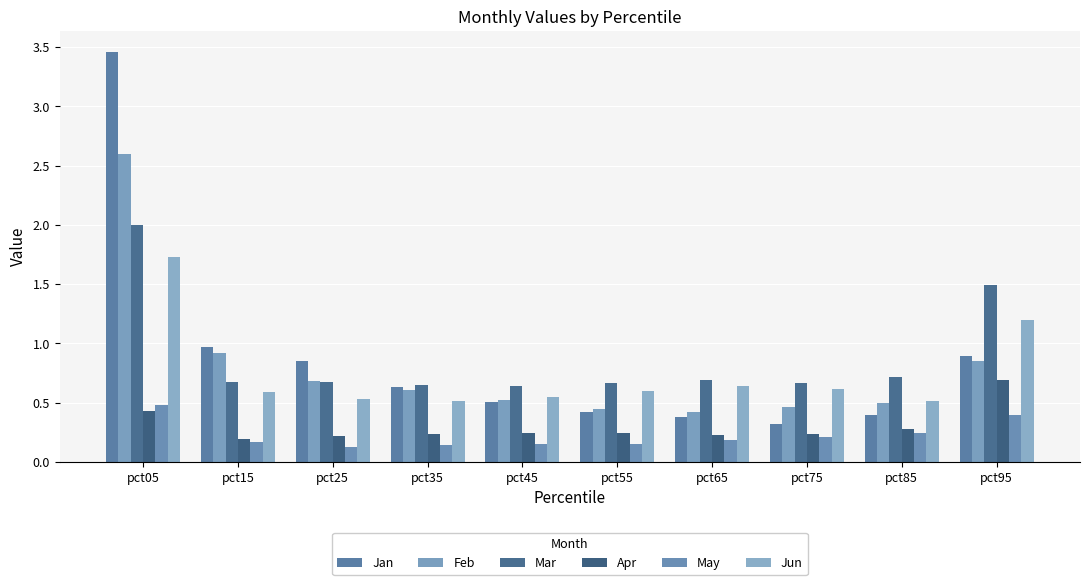

Are the bars grouped side by side (vs. stacked)?

Yes